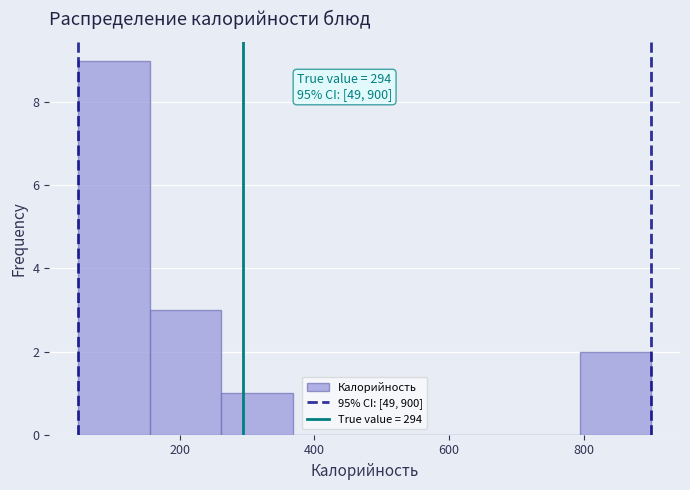

Which range on the x-axis has the tallest bar?

40 to 160